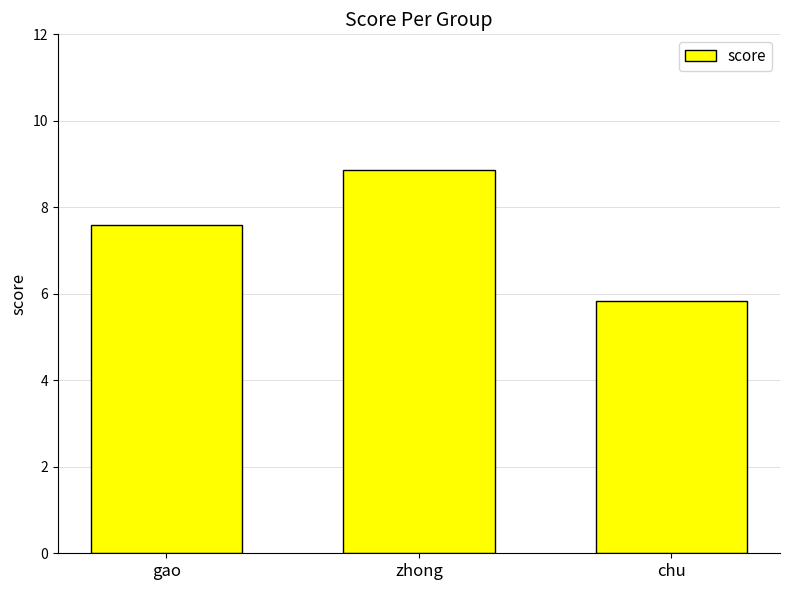

What position from the left is chu?

3